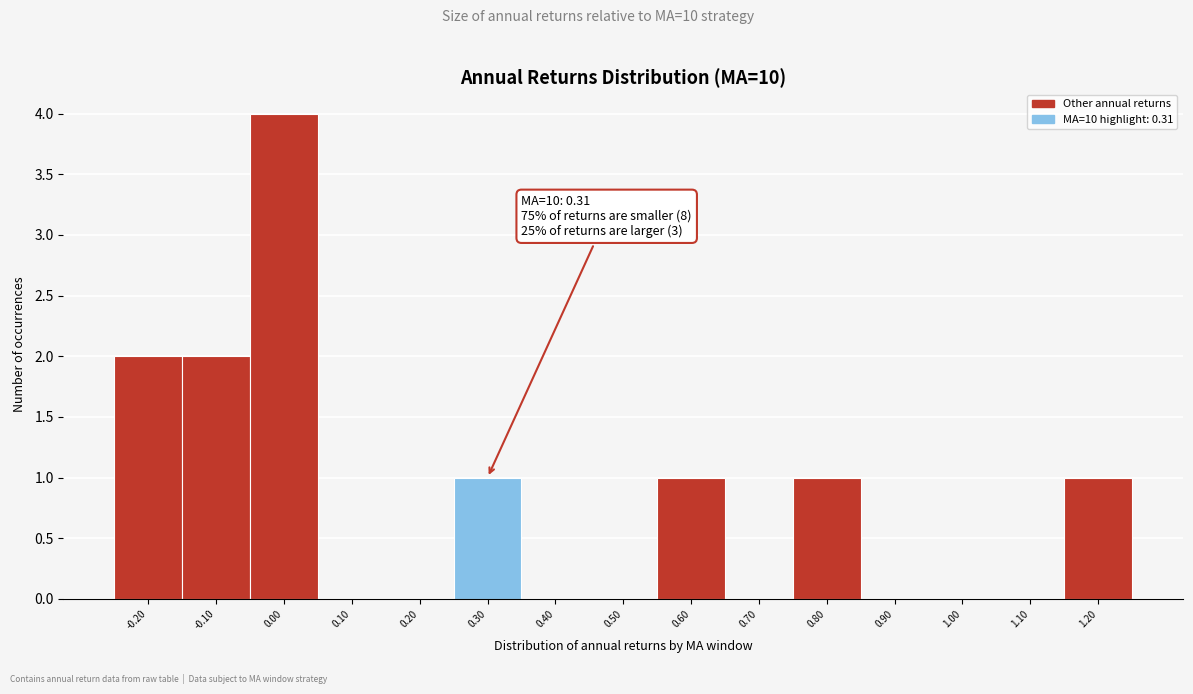

Which range on the x-axis has the tallest bar?

-0.05 to 0.05